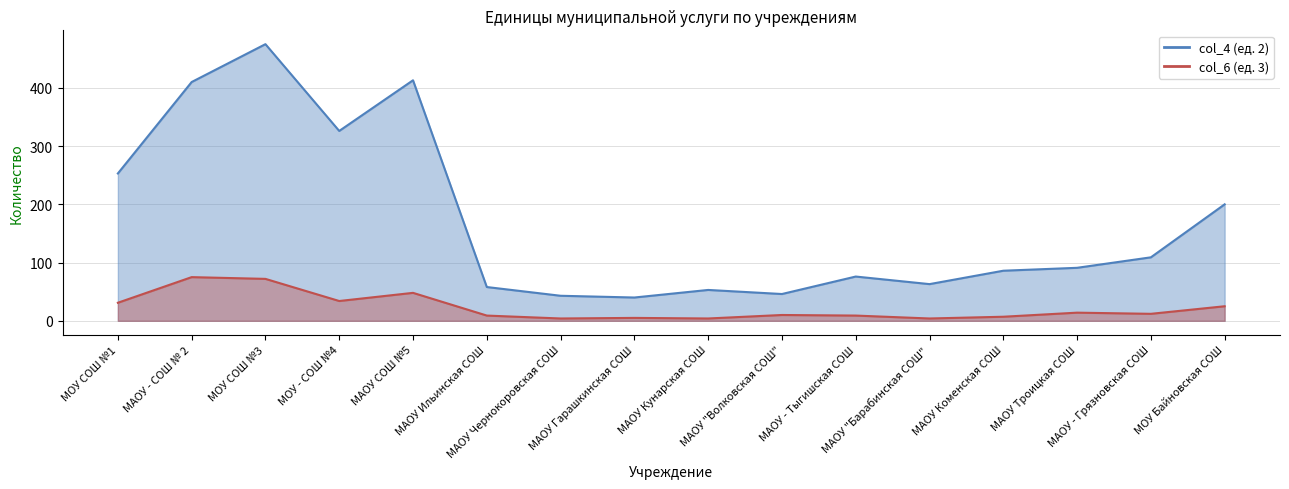

True or false: col_6 (ед. 3) and col_4 (ед. 2) cross at least once.

False